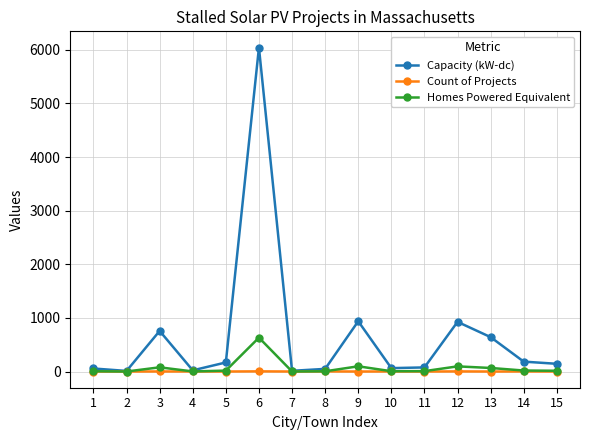

What is the spread (max minus min) of values at 8?

47.1